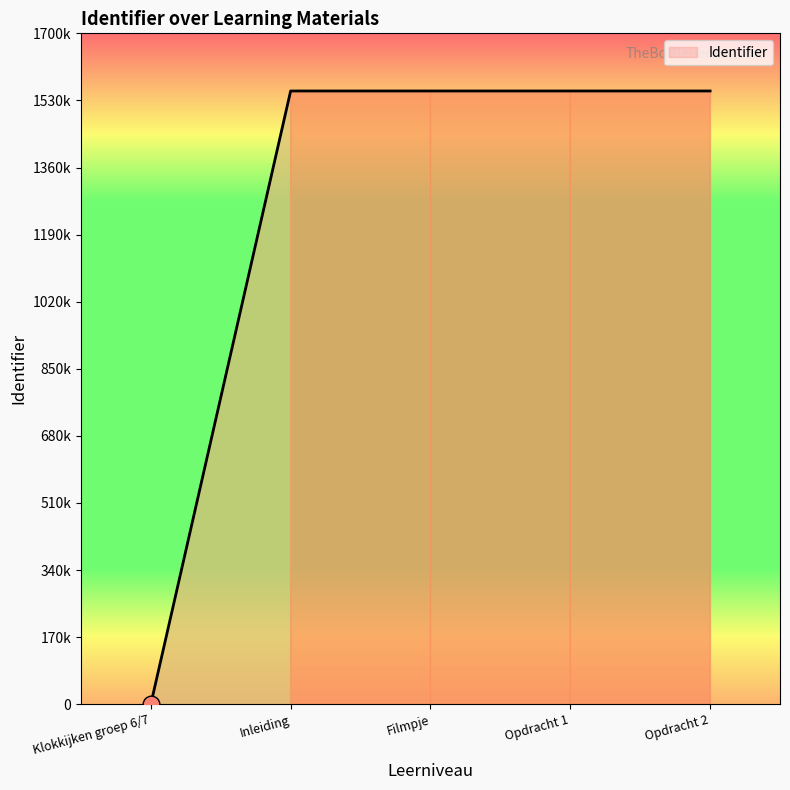

Rank the categories by value from highest to lowest.

Opdracht 2, Opdracht 1, Filmpje, Inleiding, Klokkijken groep 6/7